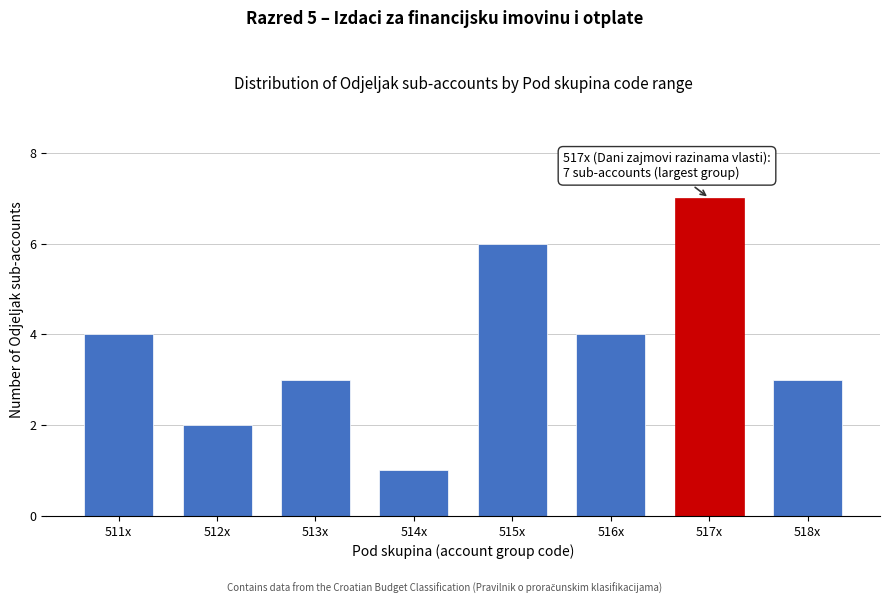

Reading left to right, what are all the values shown in this chart?

511x=4	512x=2	513x=3	514x=1	515x=6	516x=4	517x=7	518x=3